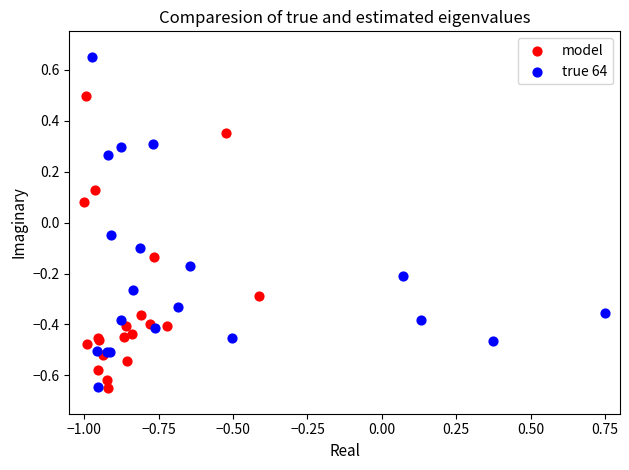

Which series has the widest spread of Y values?

true 64